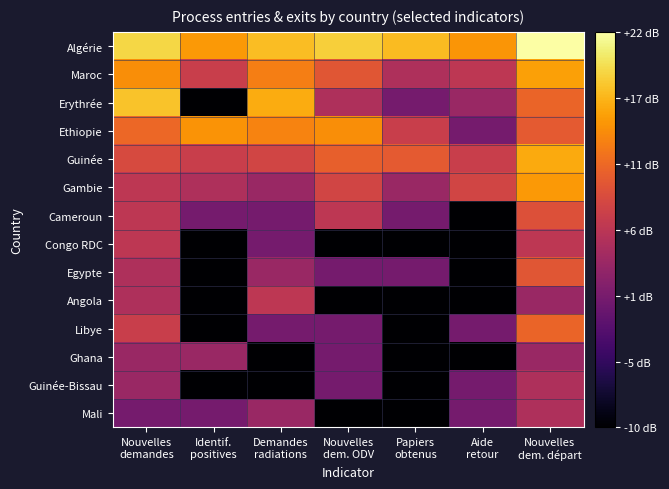

Rank the series by their maximum value, from lowest to highest.

Ghana, Guinée-Bissau, Mali, Congo RDC, Angola, Cameroun, Egypte, Libye, Ethiopie, Gambie, Maroc, Guinée, Erythrée, Algérie